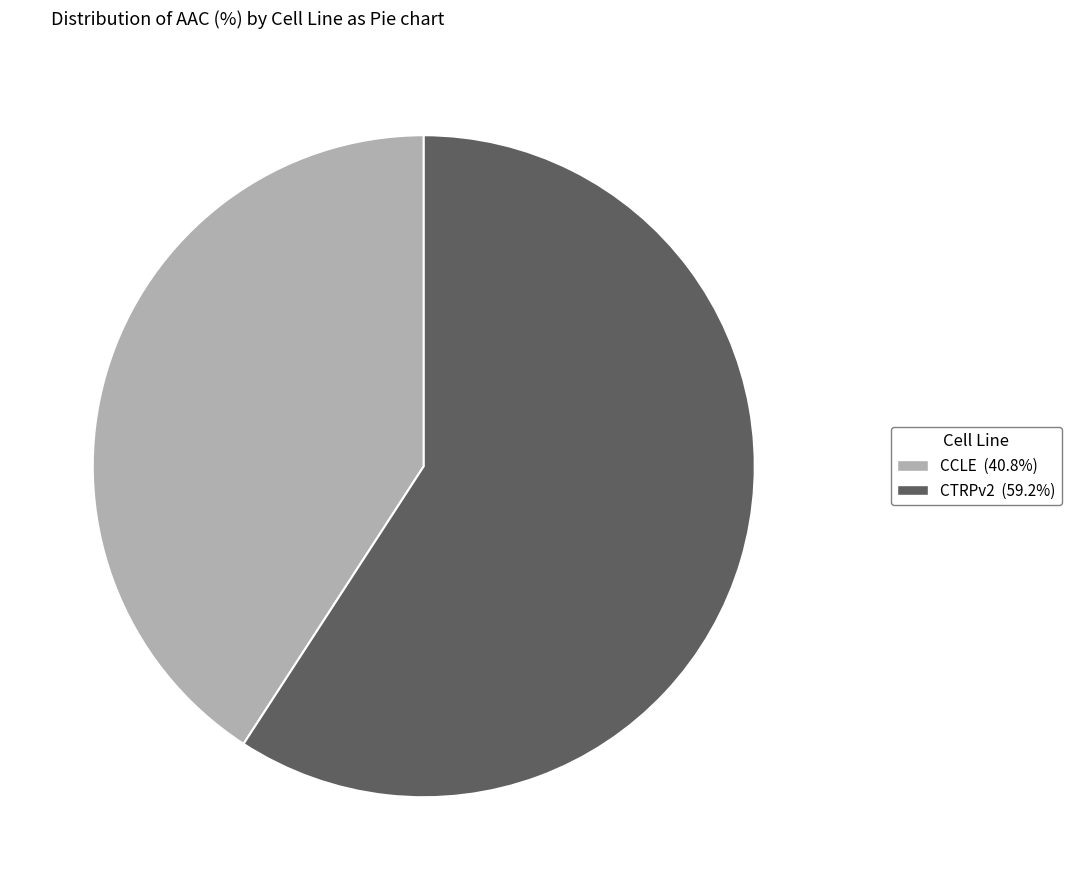

How many segments does this pie chart have?

2